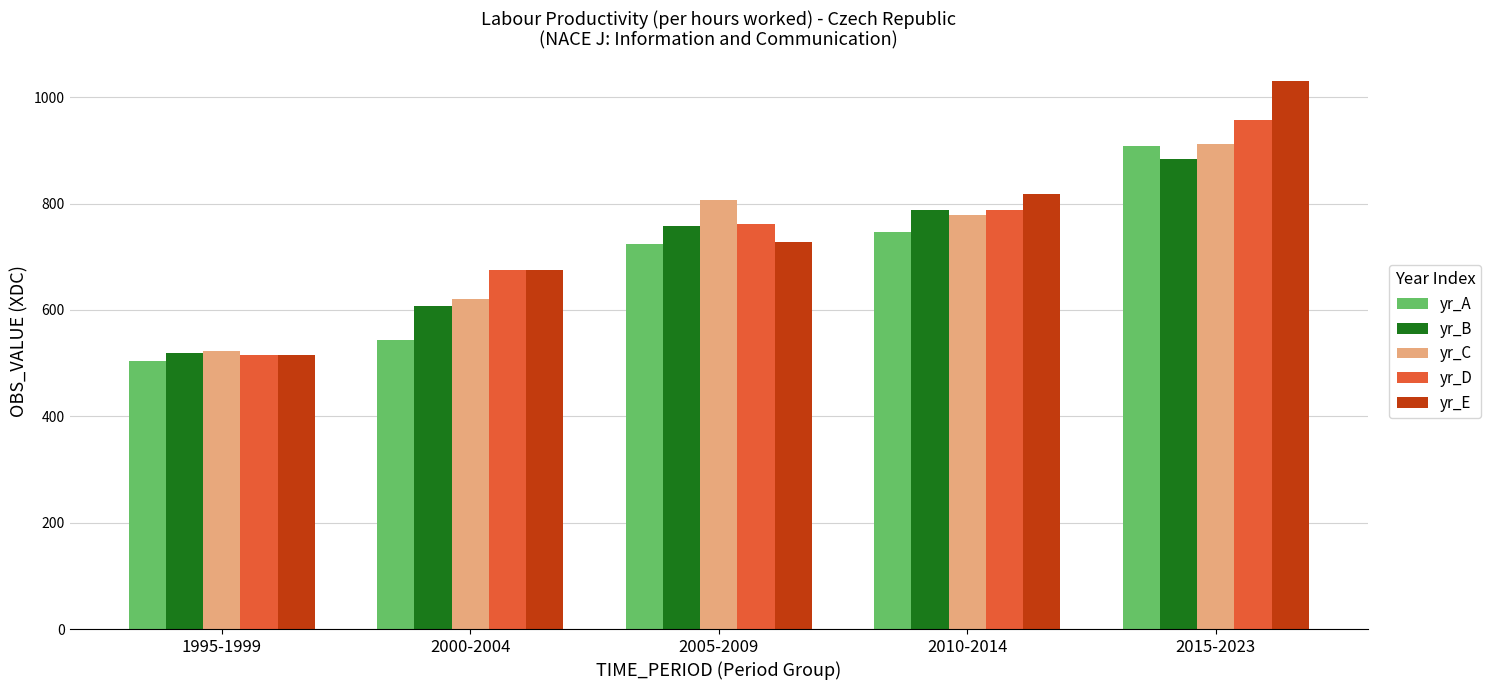

Where does the yr_B series first go above 758?

2005-2009